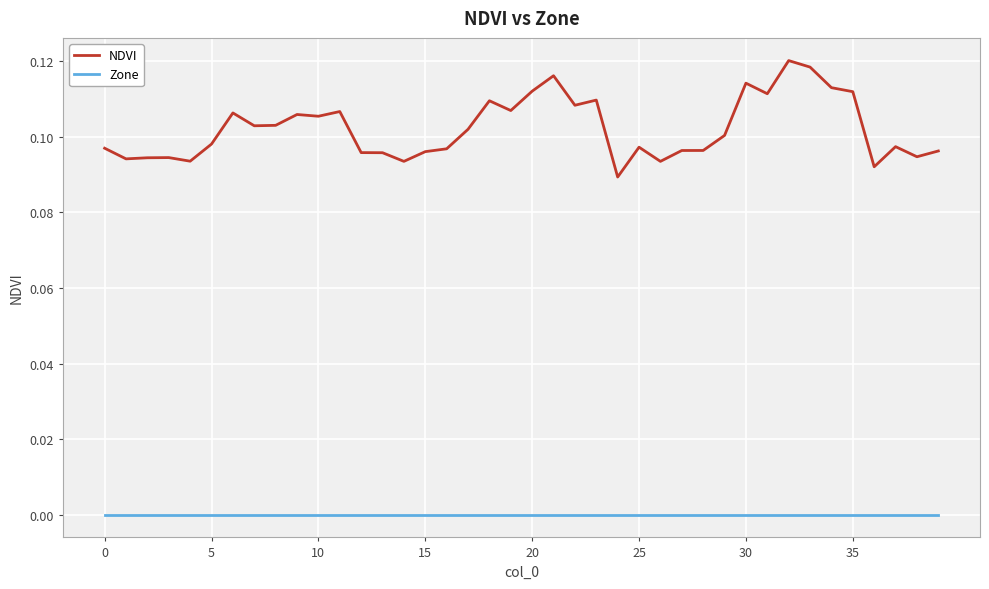

List the series in order of their peak value, lowest first.

Zone, NDVI